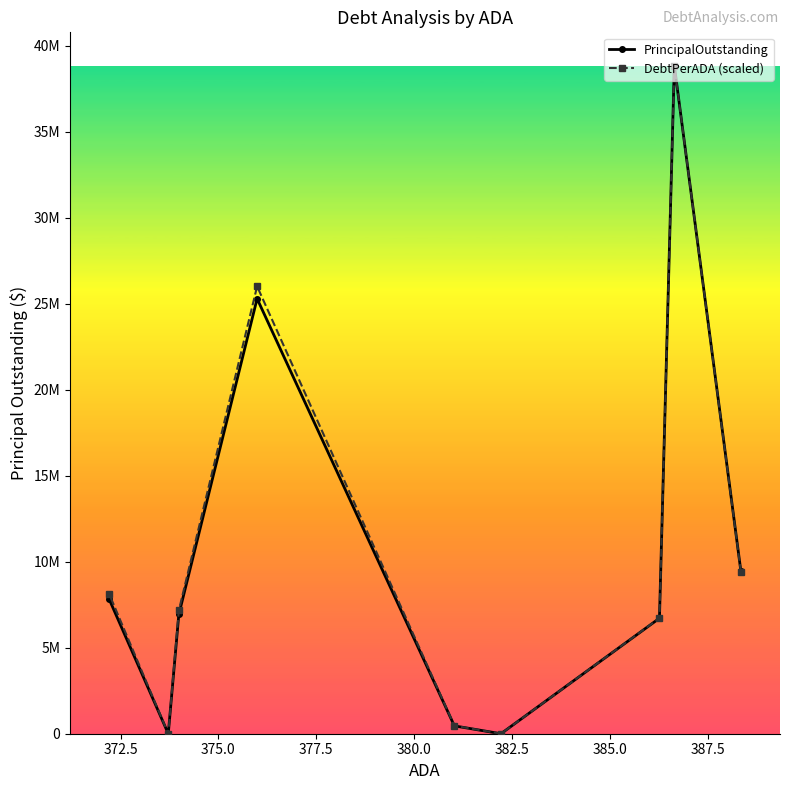

What is the greatest value displayed?

38840000.0